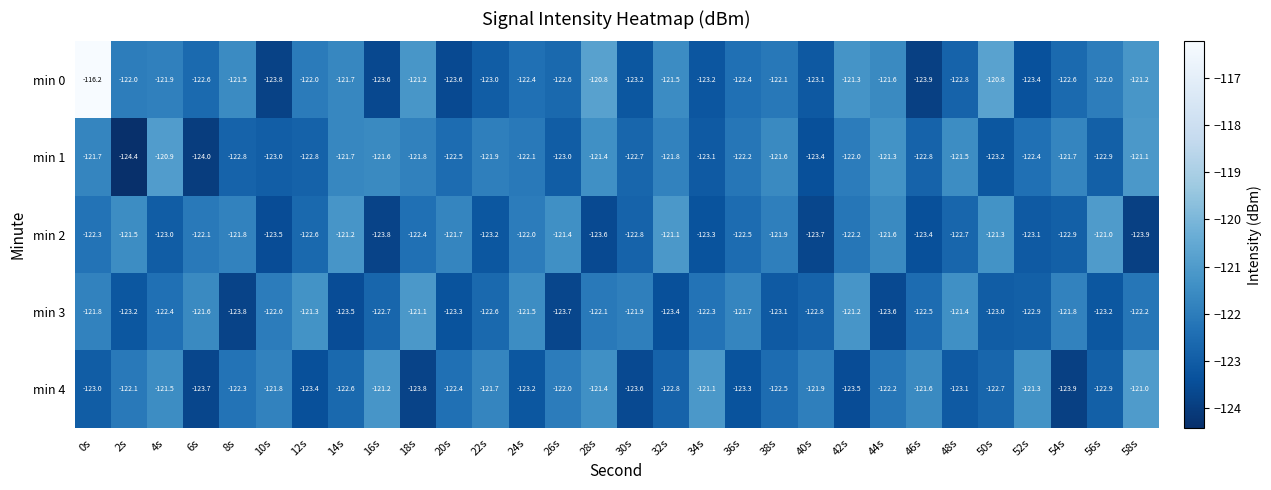

What is the sum of the min 3 values at 16s and 46s?

-245.2